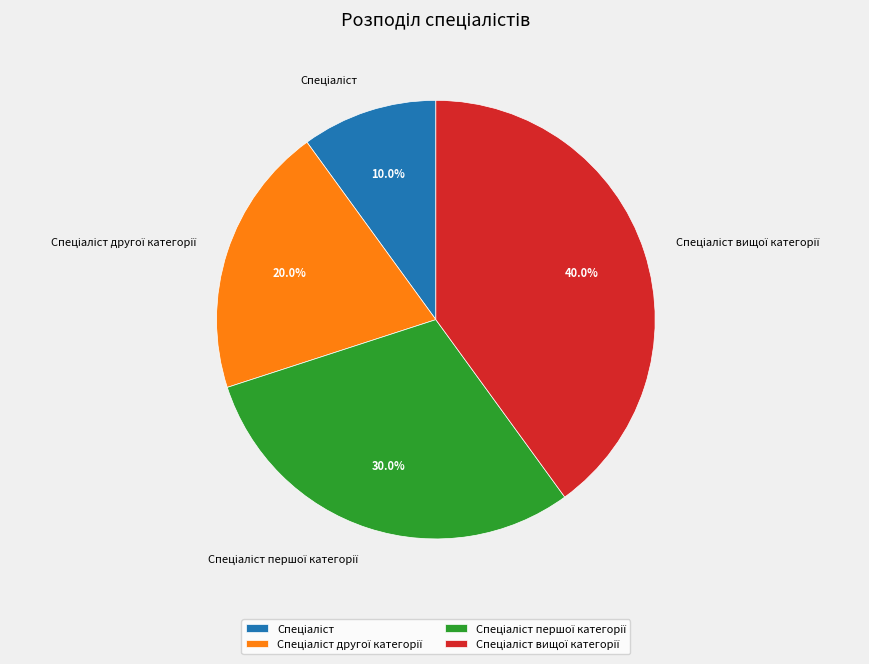

Does any single category account for the majority?

No